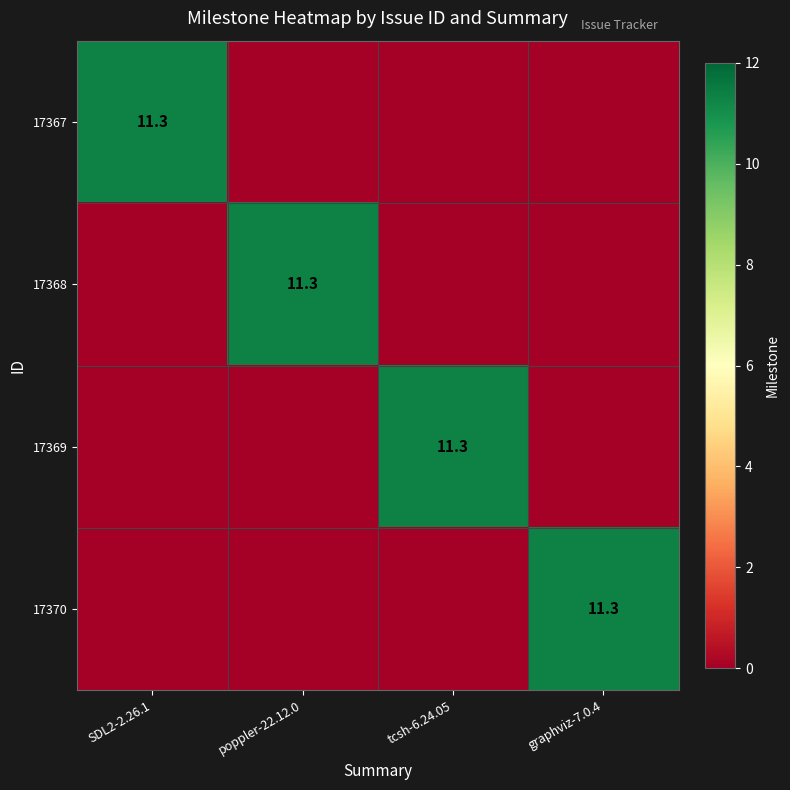

The 17369 series shows 11.3 at tcsh-6.24.05. True or false?

True